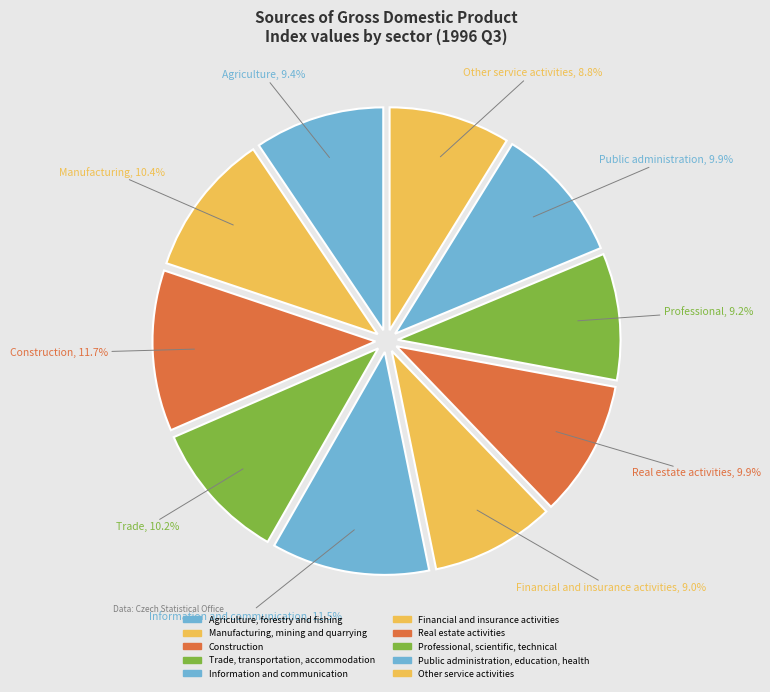

Approximately how many times larger is the value at Real estate activities compared to Other service activities?

1.1